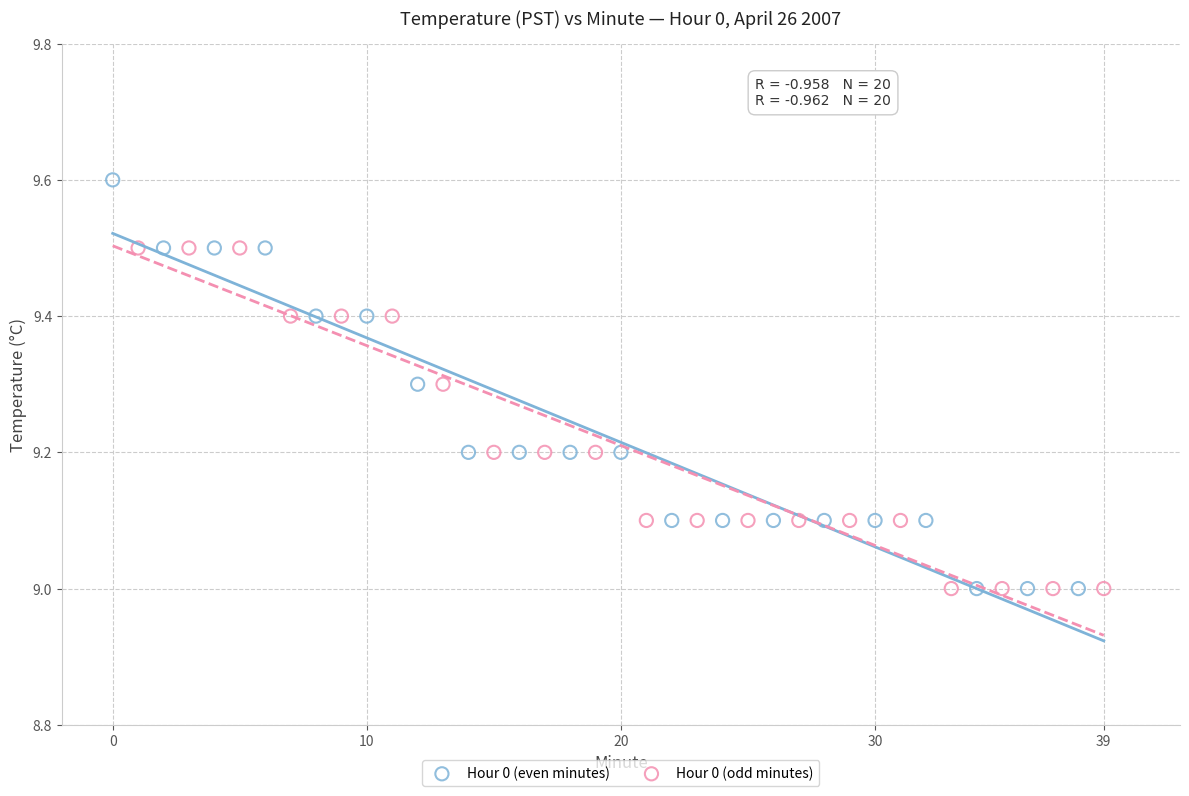

Which series contains the highest Y value?

Hour 0 (even minutes)